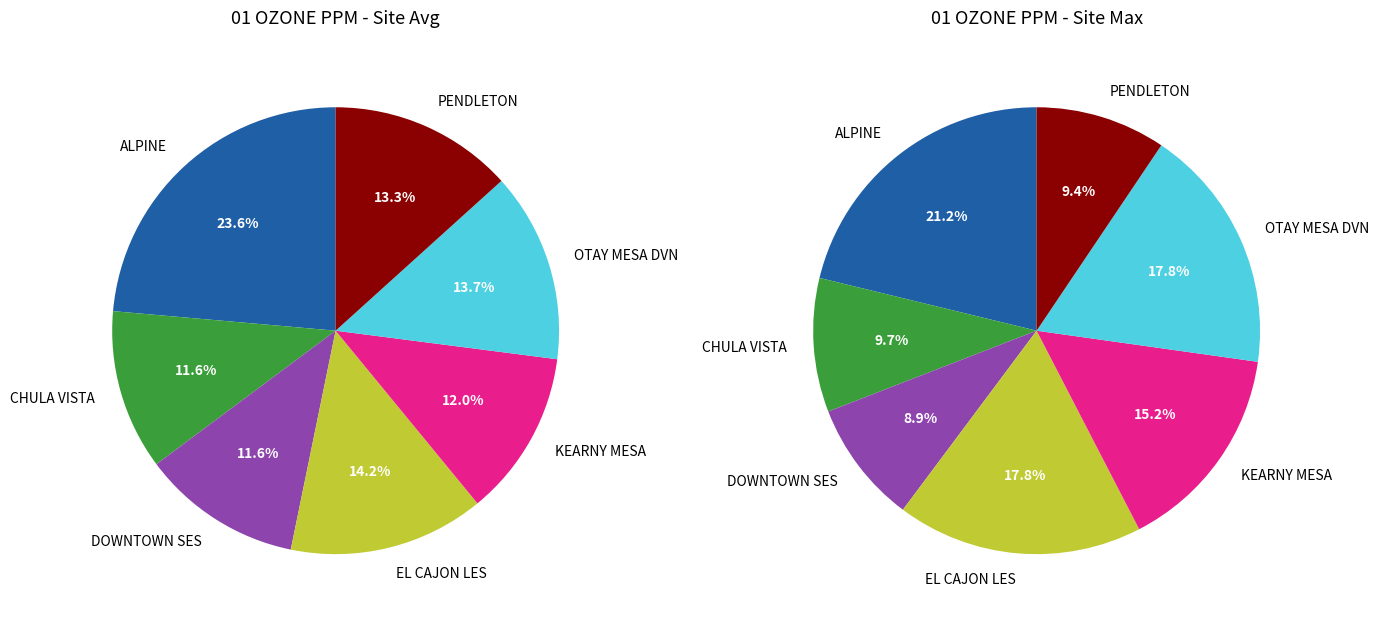

To the nearest percent, what portion does ALPINE represent?

24%